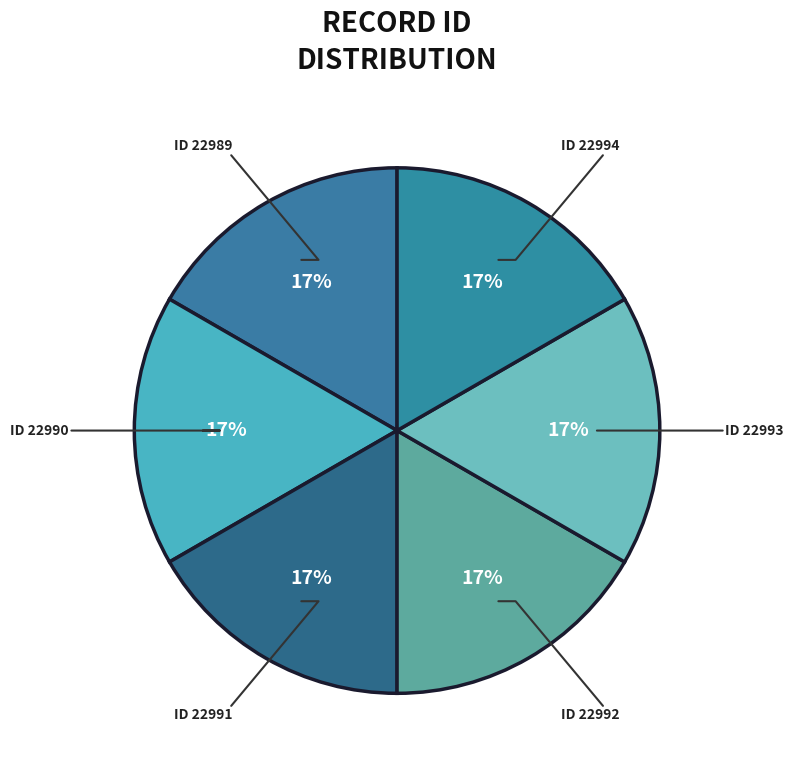

How many slices are in this pie chart?

6